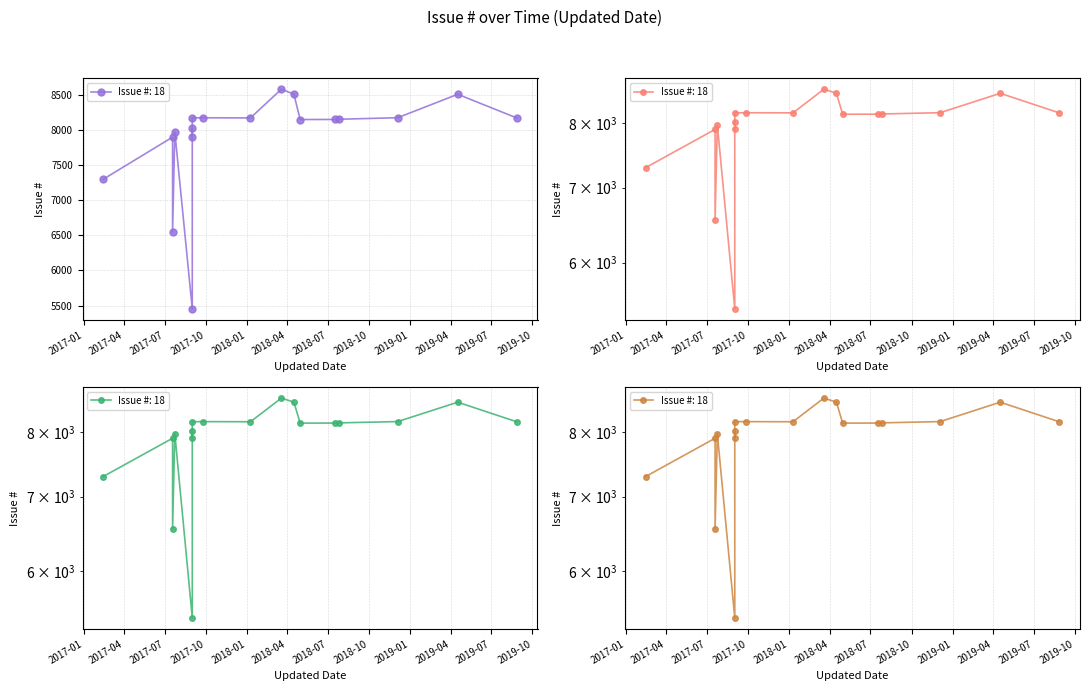

What is the label of the 1st point from the right?

2019-08-27